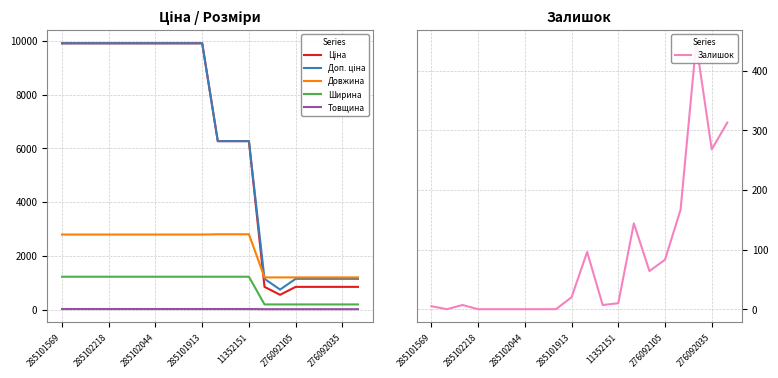

True or false: Довжина and Ширина intersect in this chart.

False